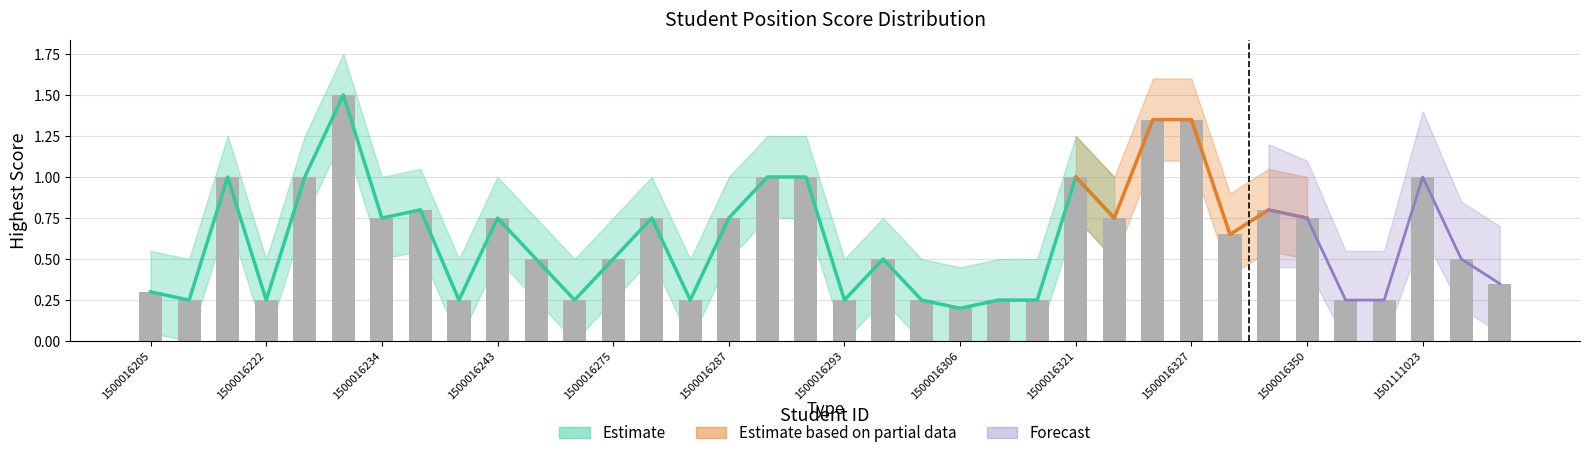

True or false: Forecast_upper has a value of 0.4 at 1500016298.

False